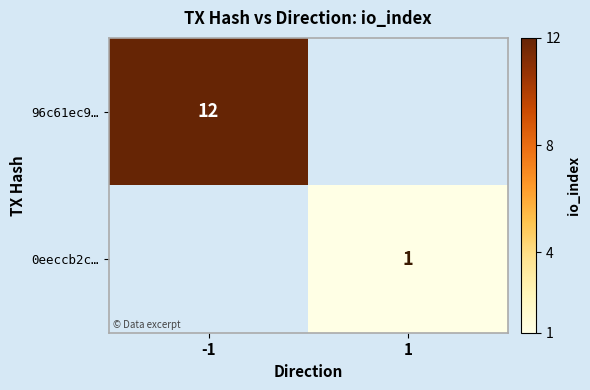

Which label corresponds to the smallest value in the chart?

1